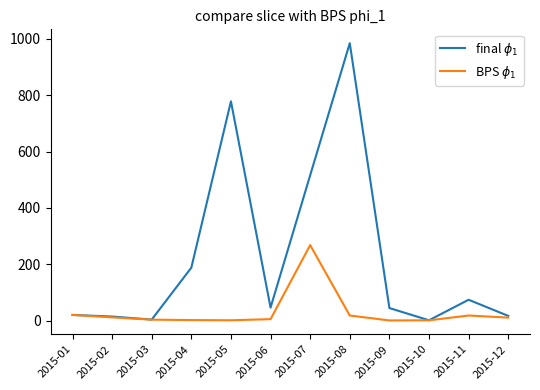

Between 2015-03 and 2015-08, which series saw the biggest shift?

final $\phi_1$